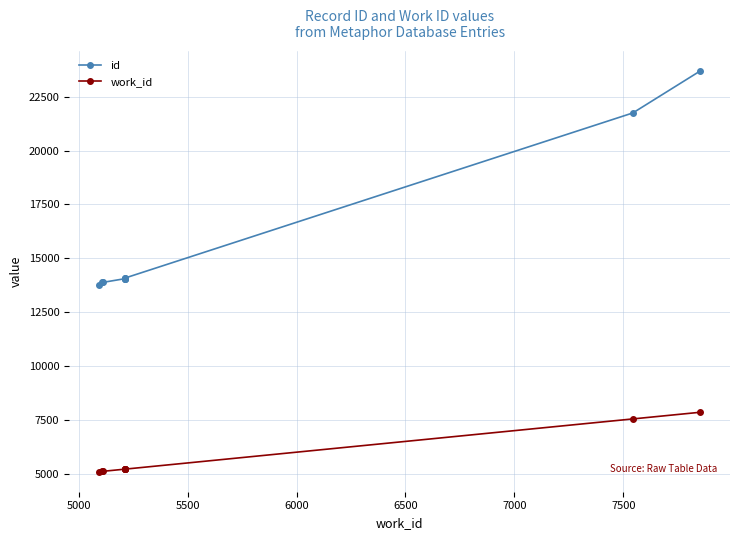

True or false: work_id has more than 2 interior local peaks.

False